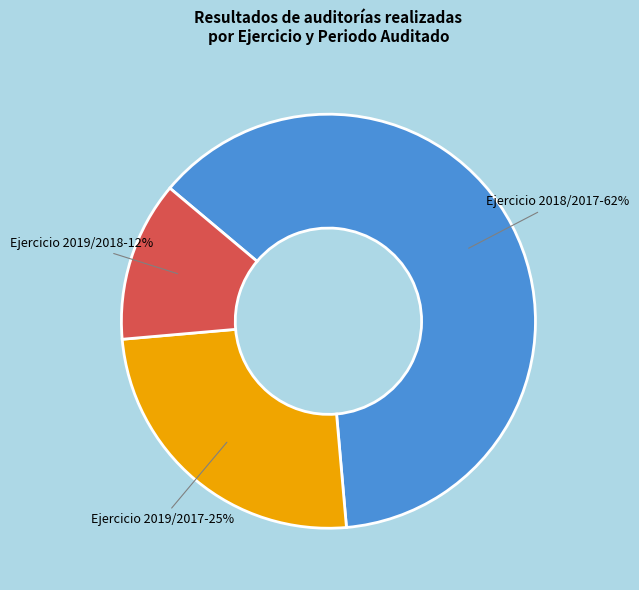

Do Ejercicio 2019/2017 and Ejercicio 2018/2017 together represent more than half of the pie?

Yes